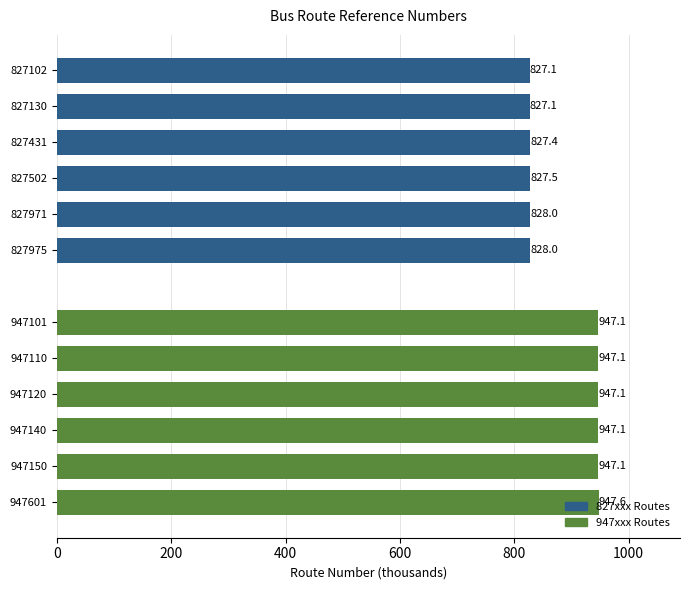

Rank the series by their average value, from lowest to highest.

827xxx Routes, 947xxx Routes